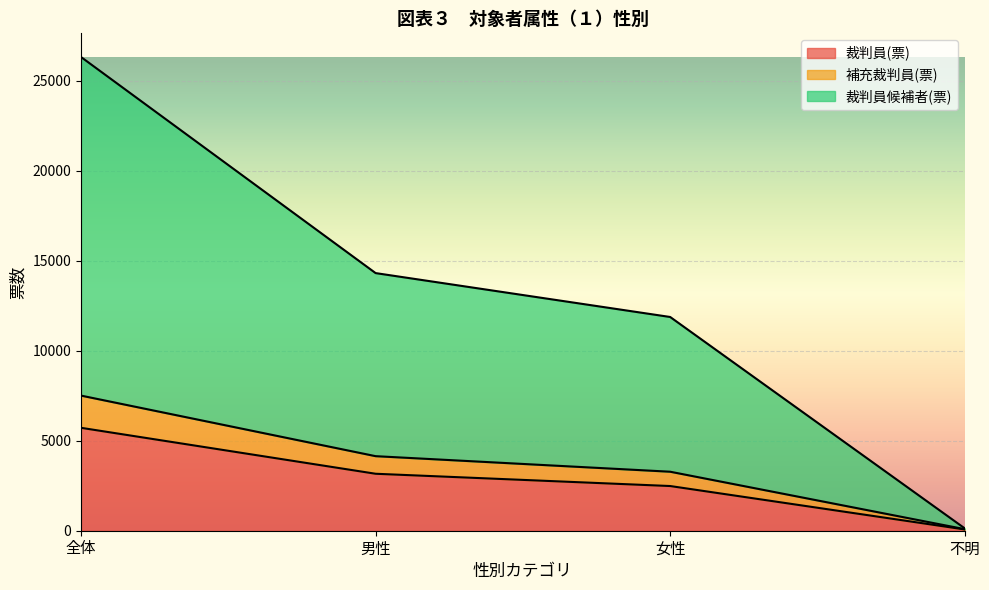

Read the 裁判員(票) value at 女性.

2482